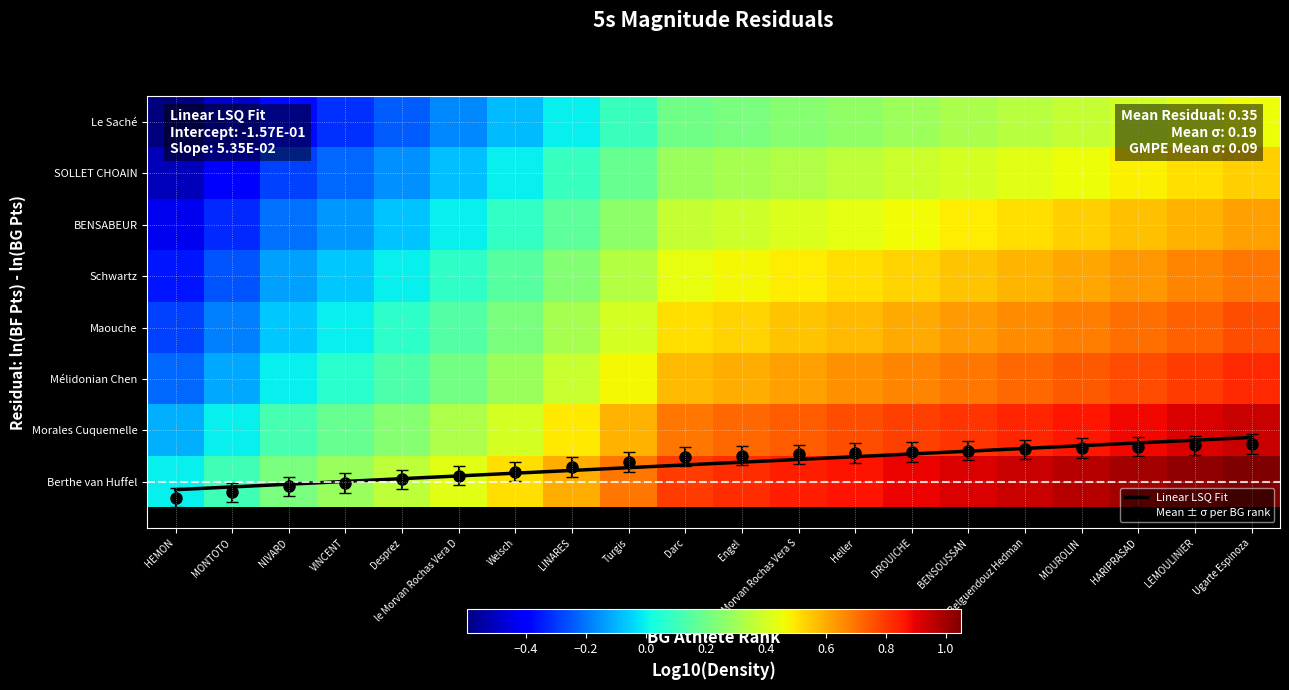

Which label corresponds to the largest value in the chart?

Ugarte Espinoza